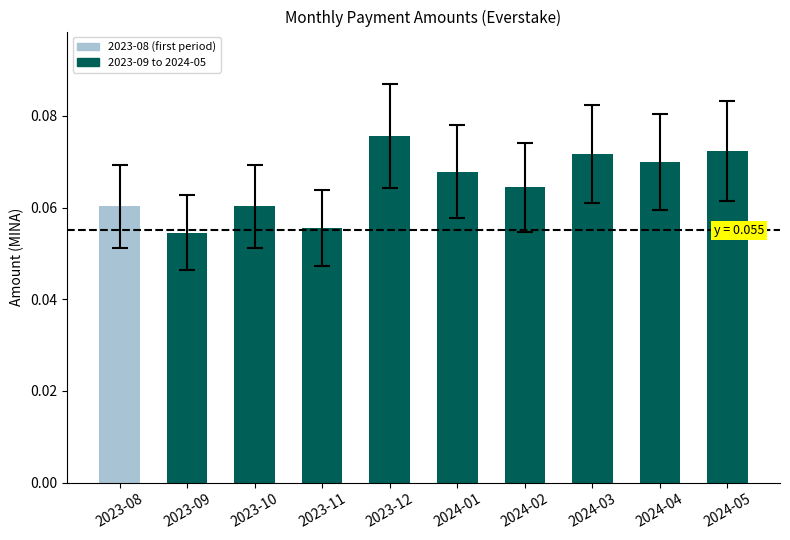

What is the sum of all values?

0.7